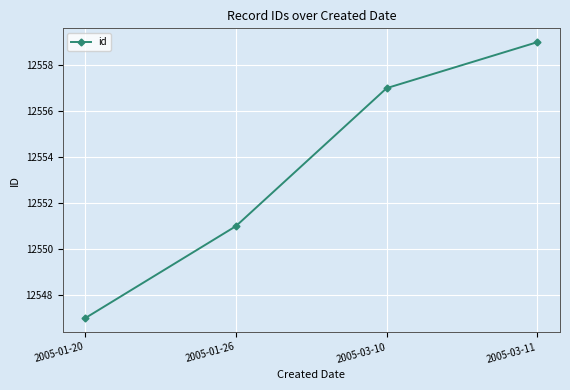

Which label corresponds to the smallest value in the chart?

2005-01-20